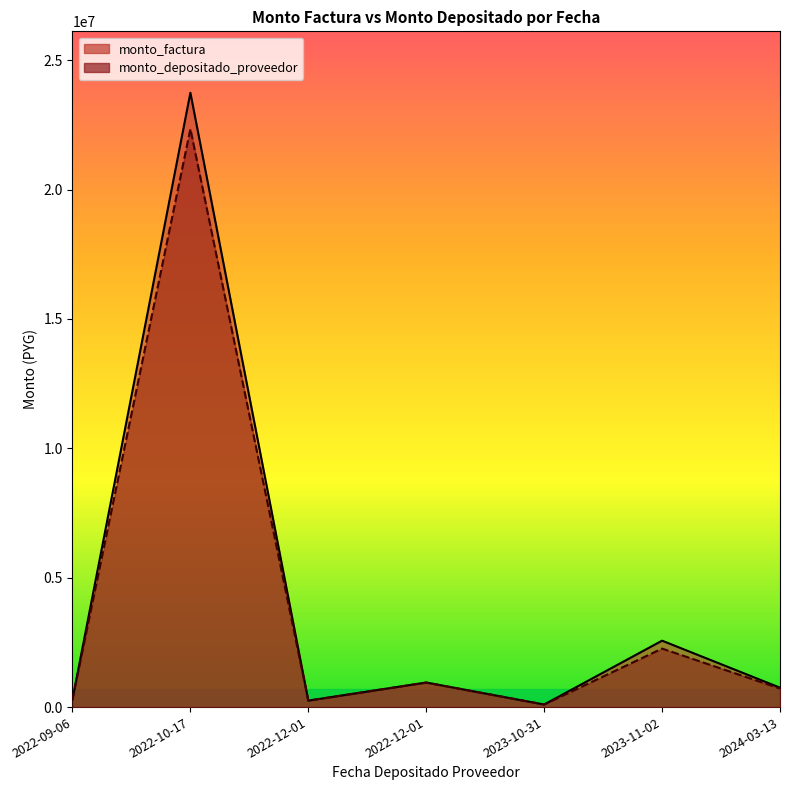

True or false: monto_factura and monto_depositado_proveedor intersect in this chart.

False